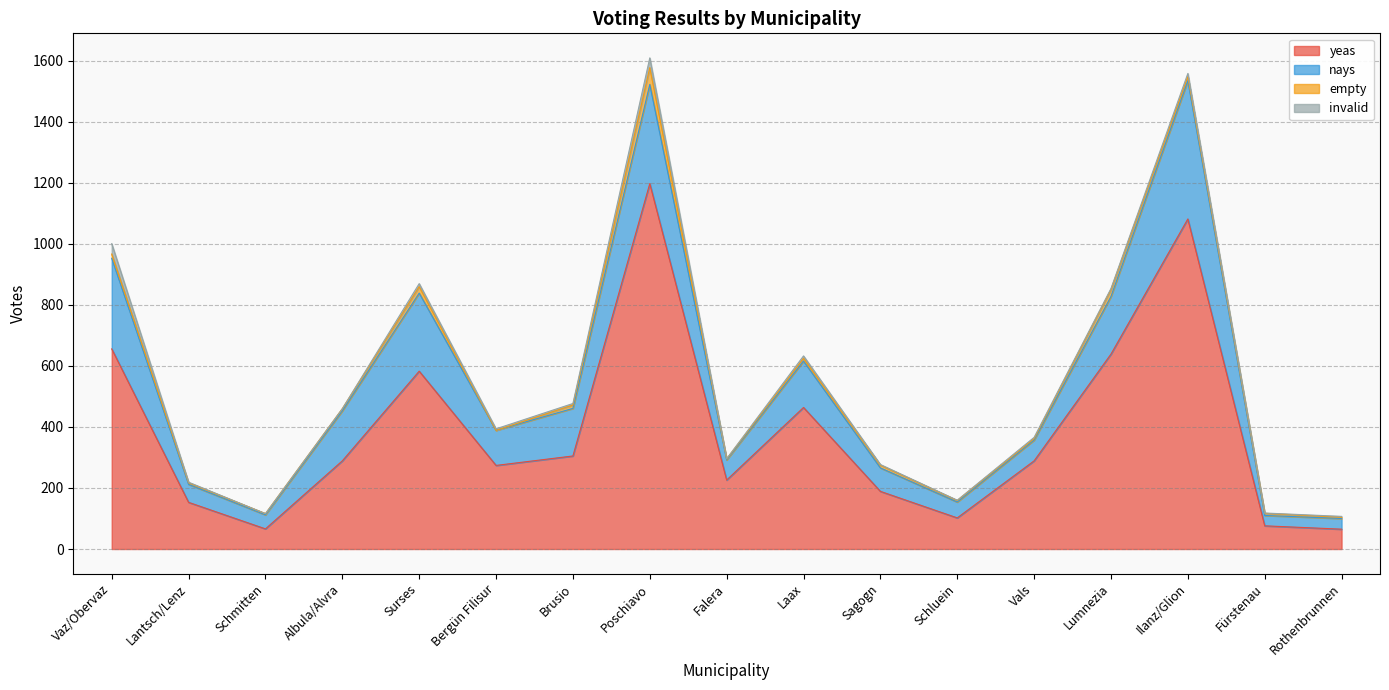

Where is the first local maximum for nays?

Surses